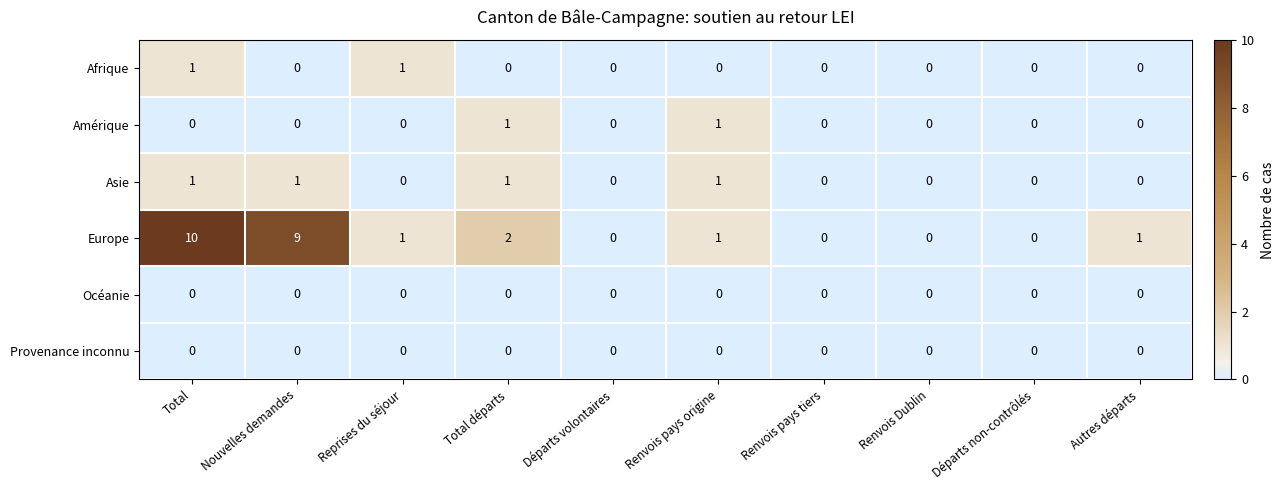

True or false: Afrique has a value of 0 at Nouvelles demandes.

True